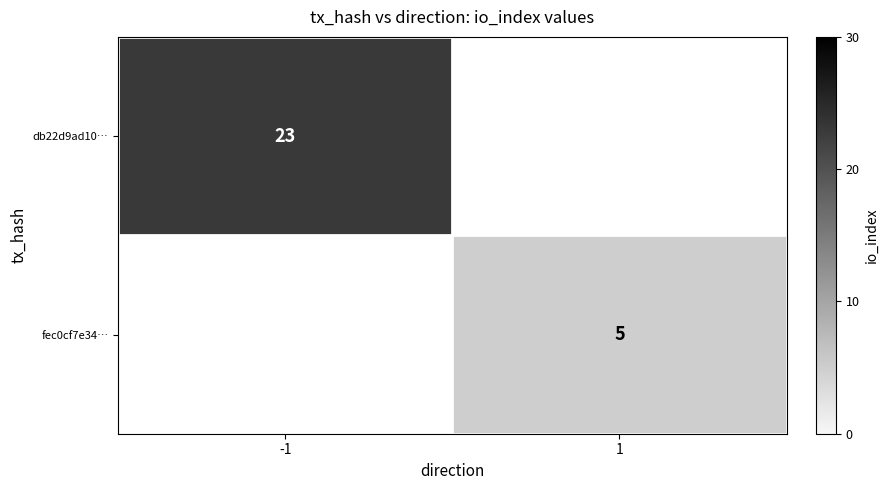

What is the greatest value displayed?

23.0